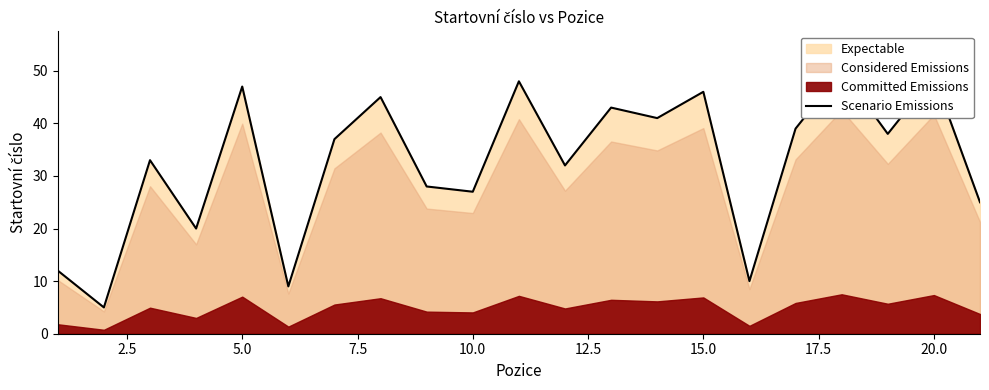

Does the chart have visible grid lines?

No